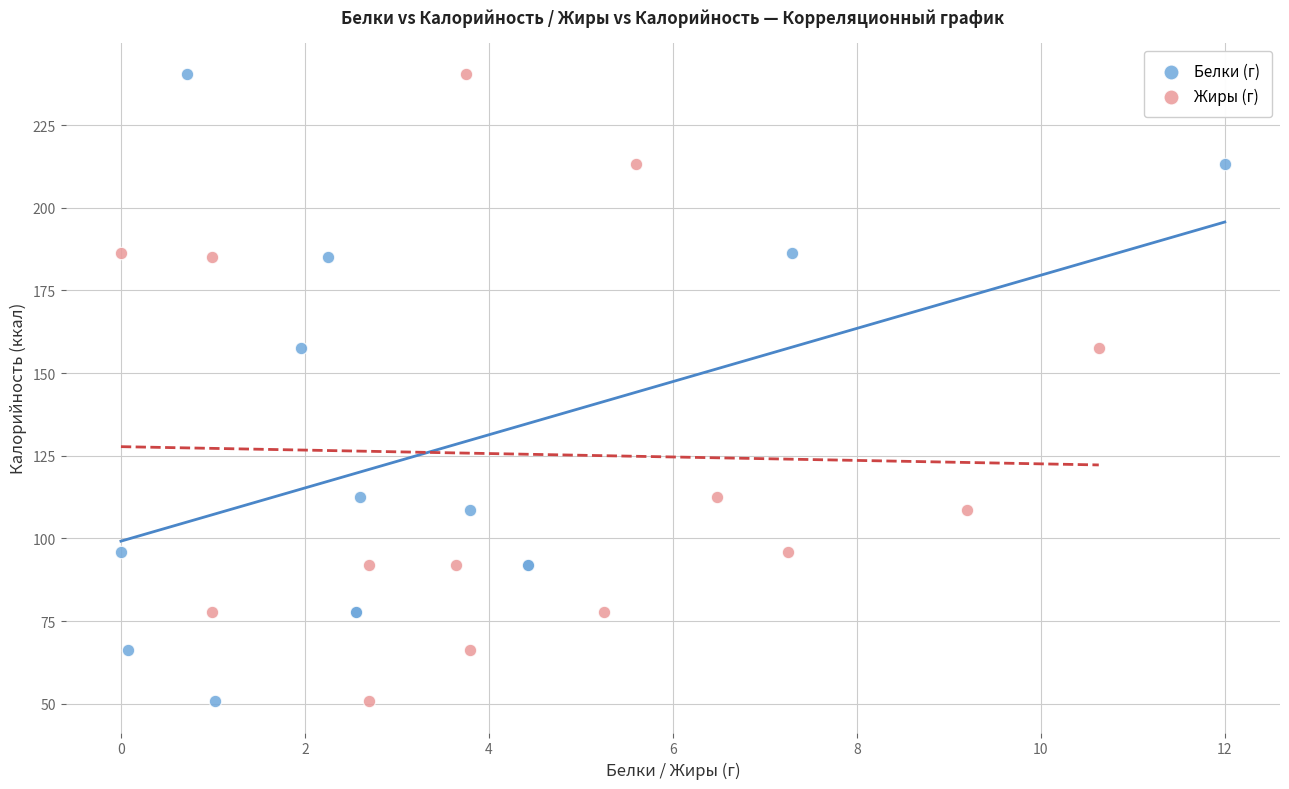

What are all the series names shown in the legend?

Белки (г), Жиры (г)